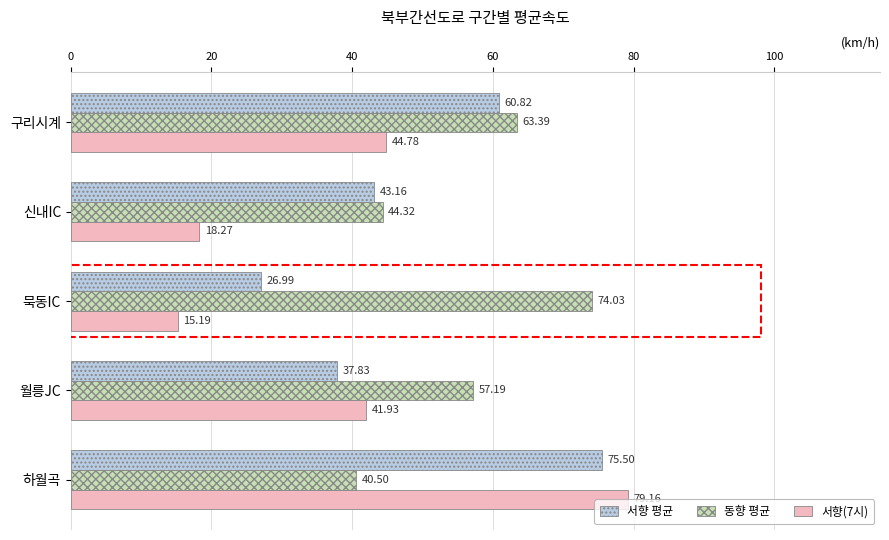

Rank the categories by 동향 평균 value from lowest to highest.

하월곡, 신내IC, 월릉JC, 구리시계, 묵동IC